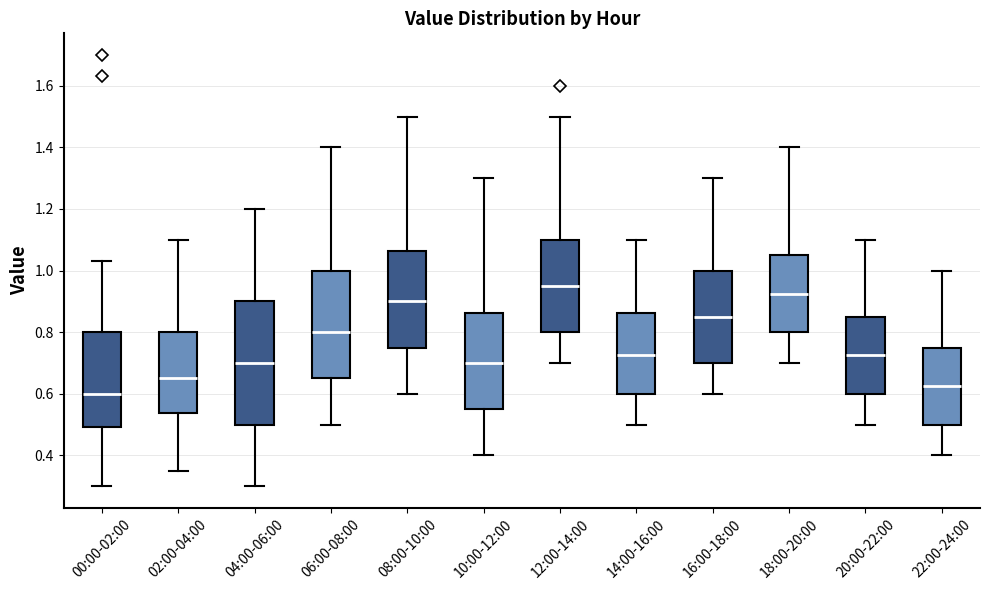

Which box is the tallest, from its lower edge to its upper edge?

04:00-06:00